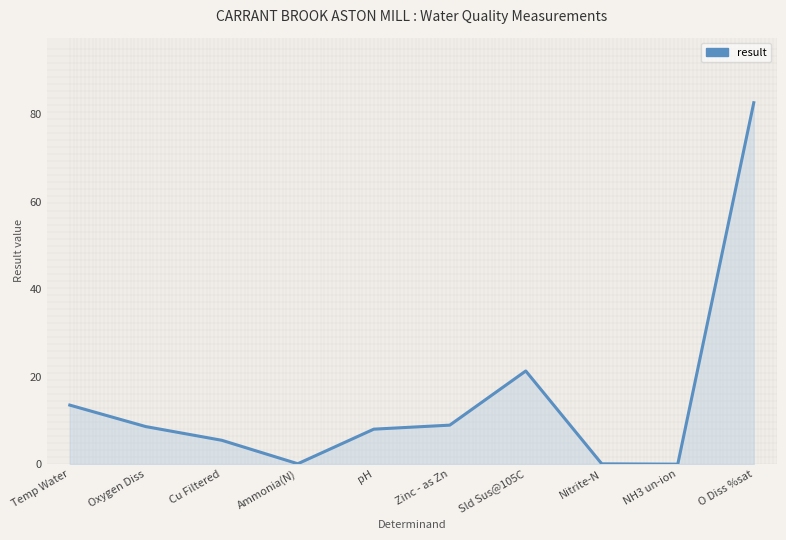

Reading left to right, list all the values displayed in this chart.

13.5	8.6	5.5	0.1	8.0	8.9	21.3	0.1	0.0	82.6